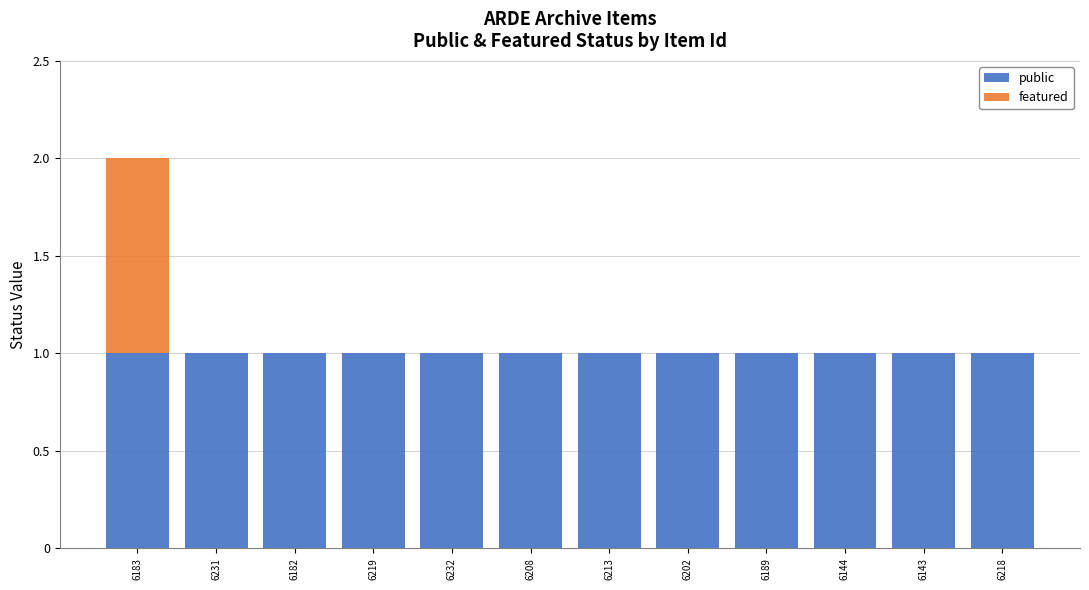

What is the sum of all public values?

12